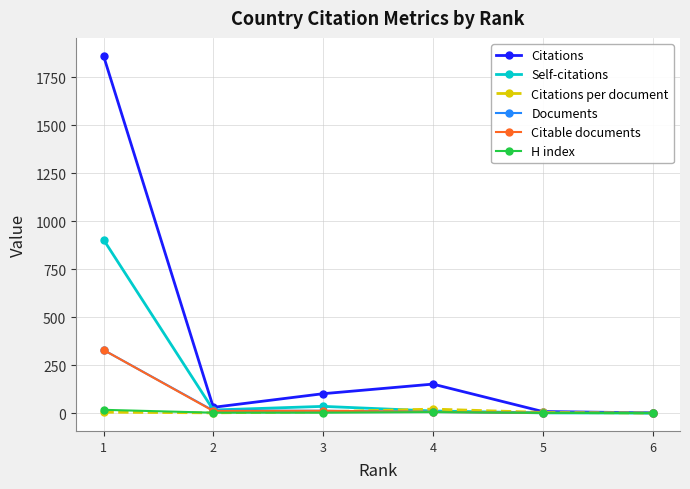

Which series has the largest total across all categories?

Citations